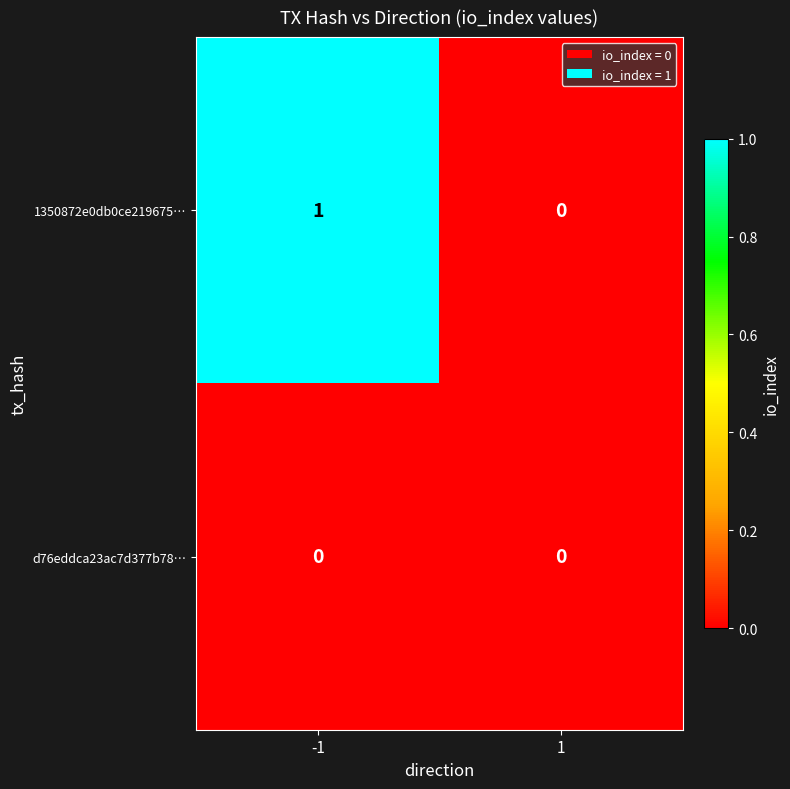

Reading left to right, list all the values displayed in this chart.

1350872e0db0ce219675…: -1=1	1=0
d76eddca23ac7d377b78…: -1=0	1=0